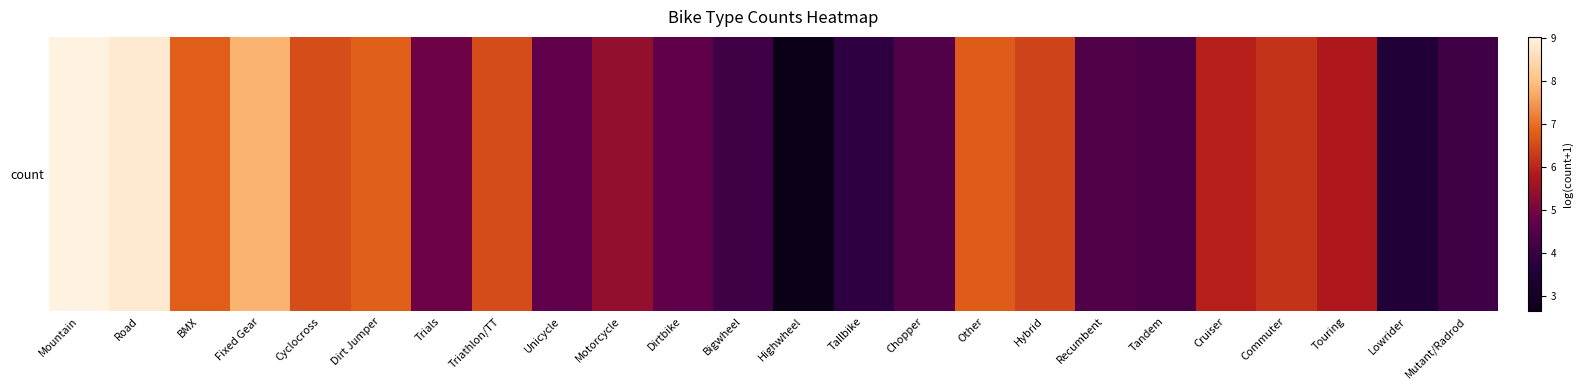

What is the maximum value shown in the chart?

9.0